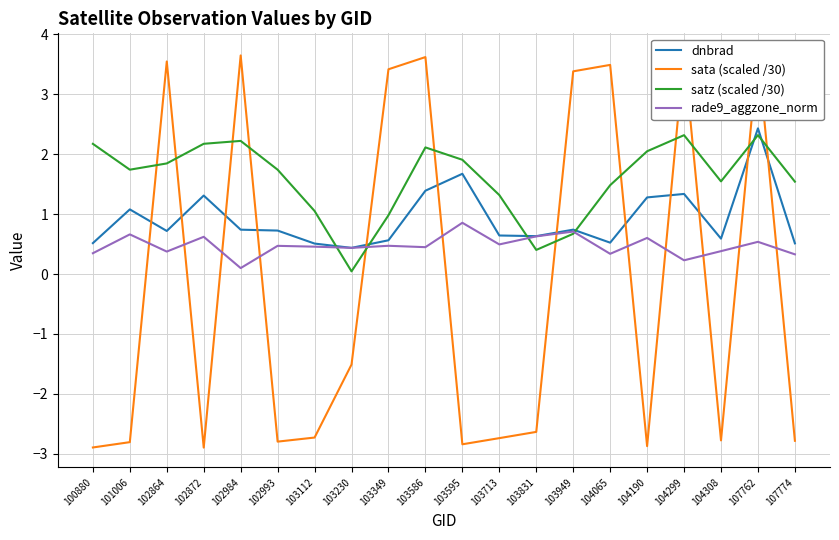

How many lines are shown in the chart?

4